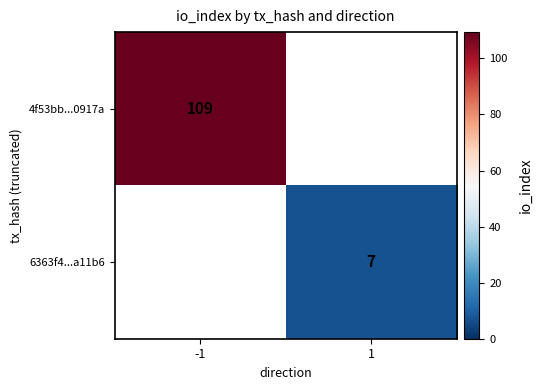

Is it true that 4f53bb...0917a equals 186 at -1?

False